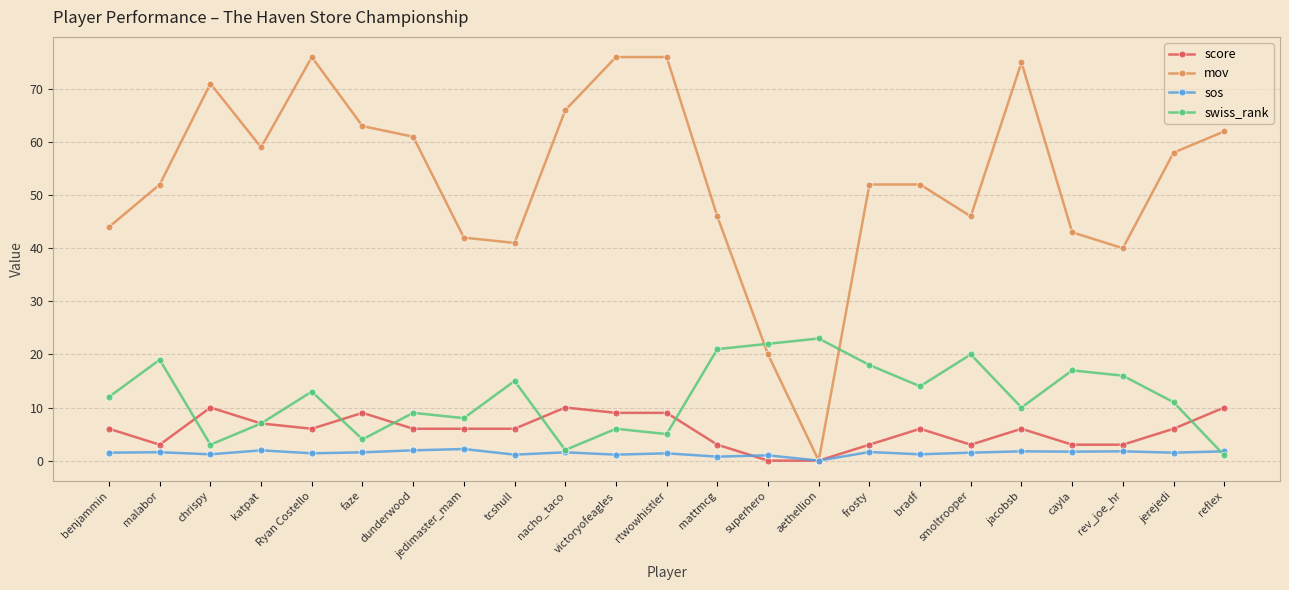

What is the approximate value of score at rev_joe_hr?

3.0